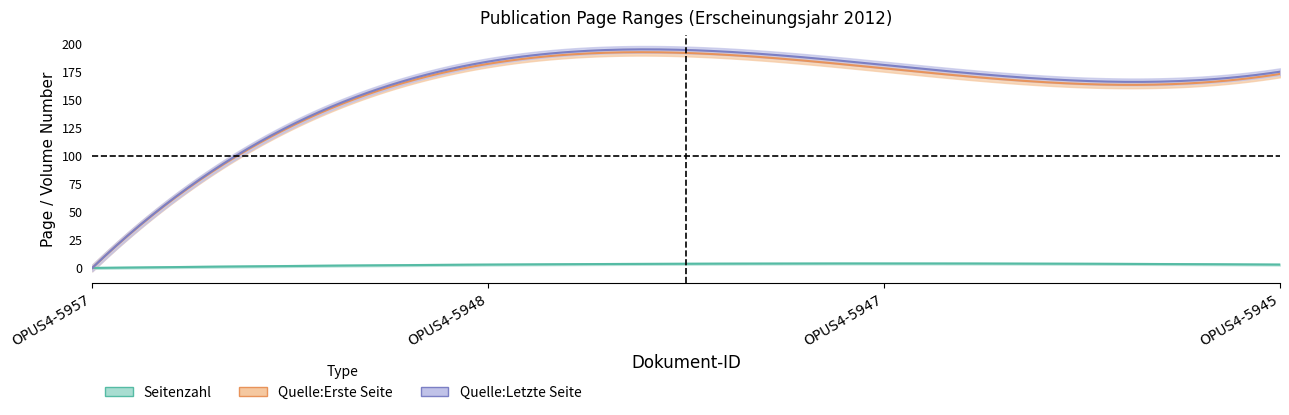

Is the value of Seitenzahl at OPUS4-5947 greater than the value of Quelle:Letzte Seite at OPUS4-5945?

No